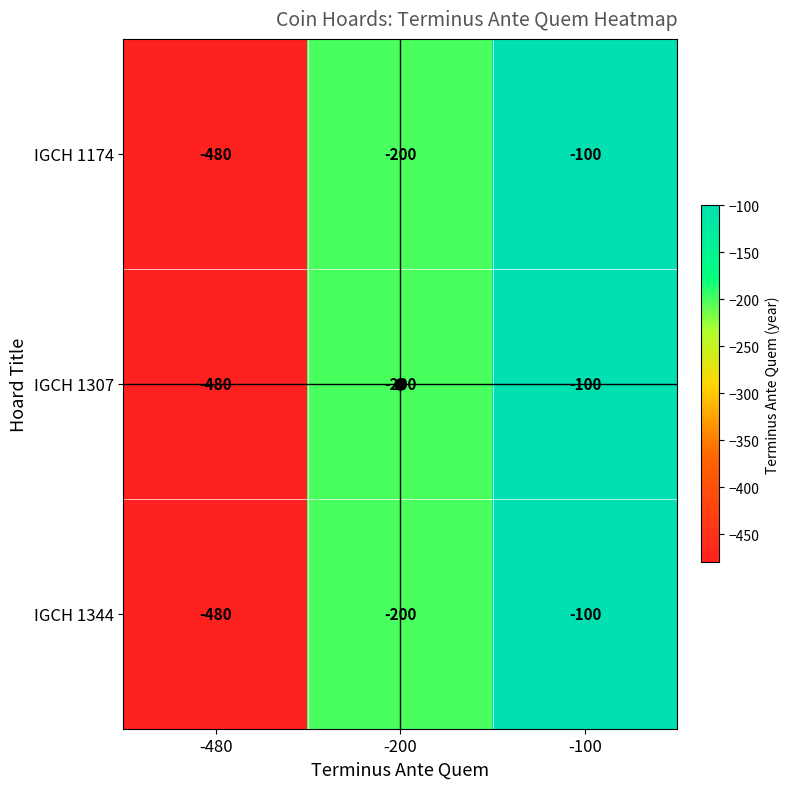

What is the total value across all series at -200?

-600